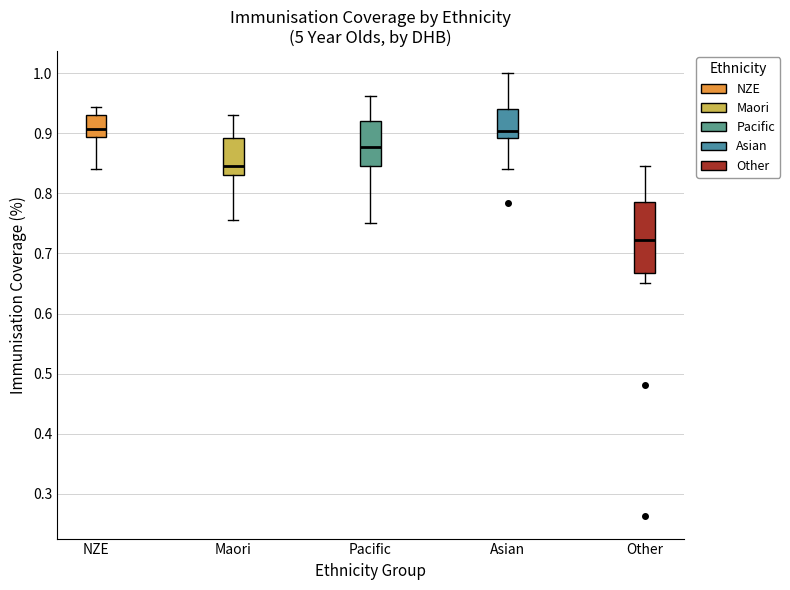

Where does the upper whisker of the box for Pacific end on the y-axis? The values are not printed on the chart, so give them approximately, as read against the axis.

0.96